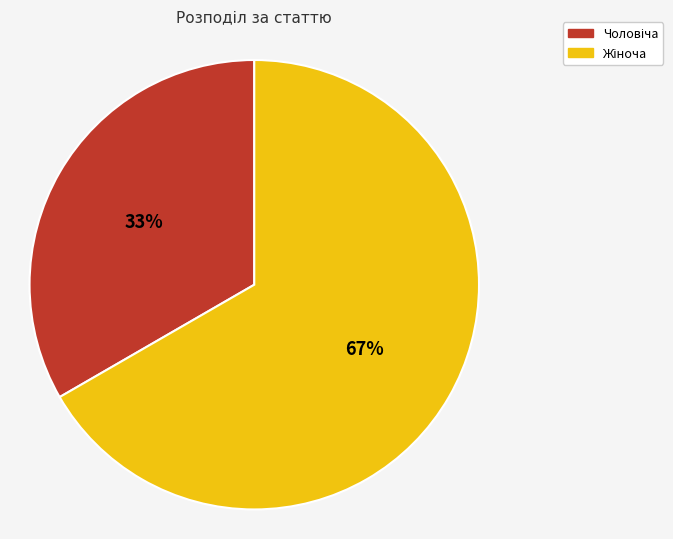

Is there any slice that represents more than half of the pie?

Yes